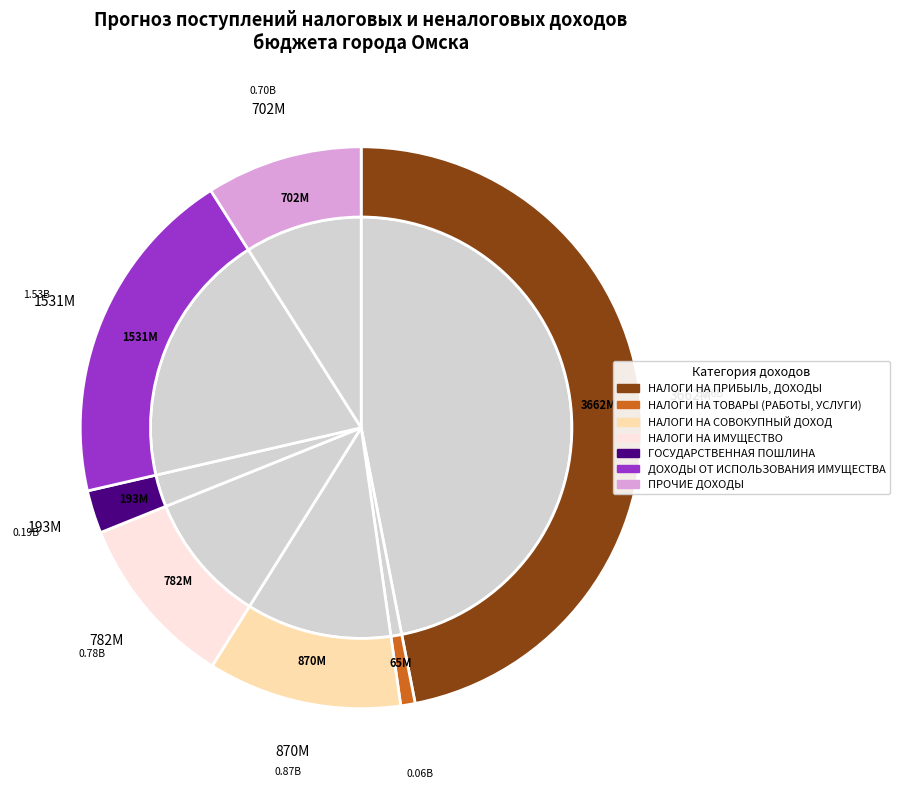

Is it true that НАЛОГИ НА ТОВАРЫ (РАБОТЫ, УСЛУГИ) is 11% of the pie?

False